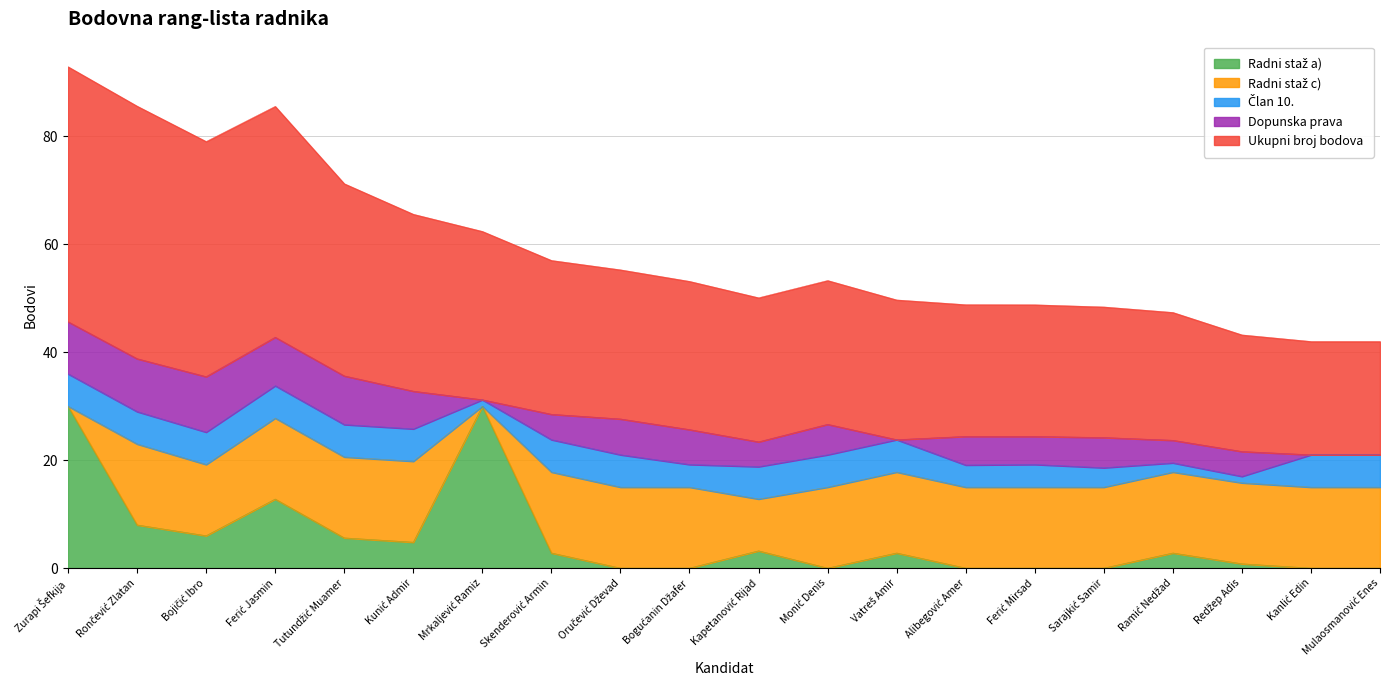

Which has a higher value, Redžep Adis or Sarajkić Samir?

Redžep Adis